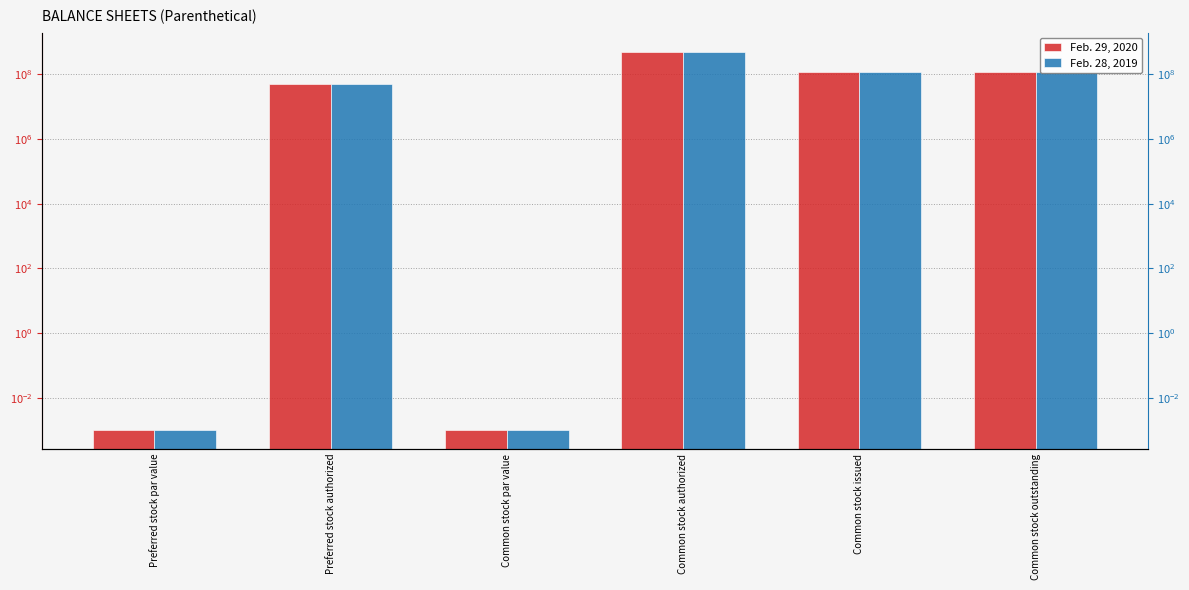

What is the value of the Feb. 29, 2020 bar at the 6th from the left?

119950000.0